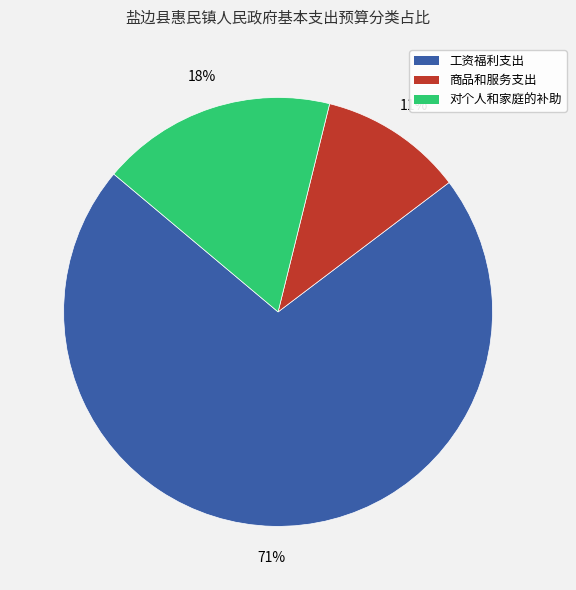

To the nearest percent, what is the average slice percentage?

33%